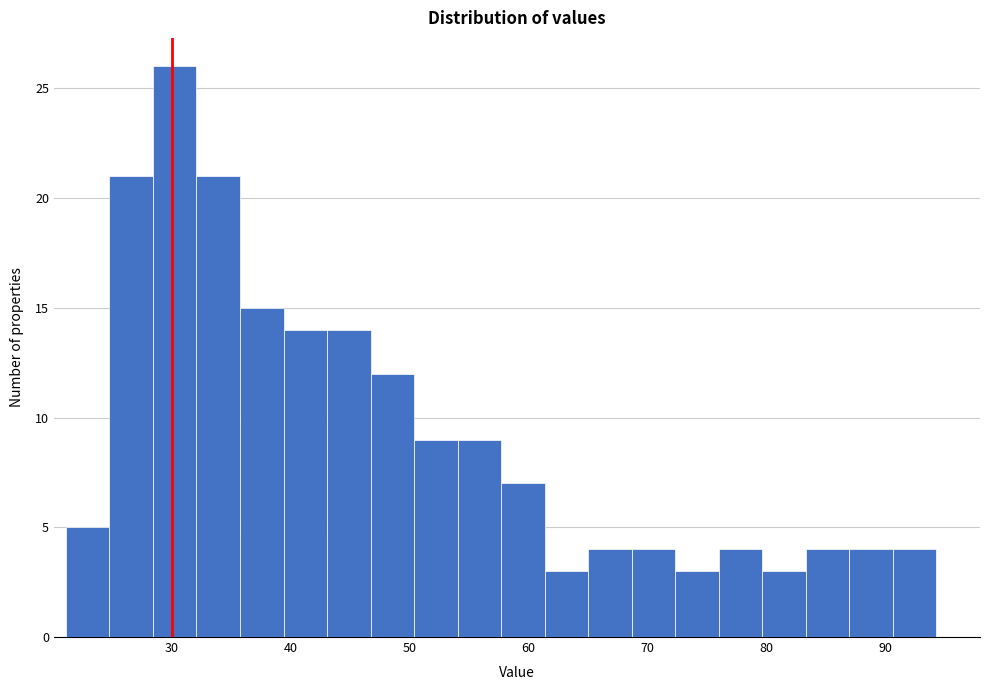

Around what value on the x-axis is the tallest bar? Give the approximate position of its centre, as read against the axis.

30